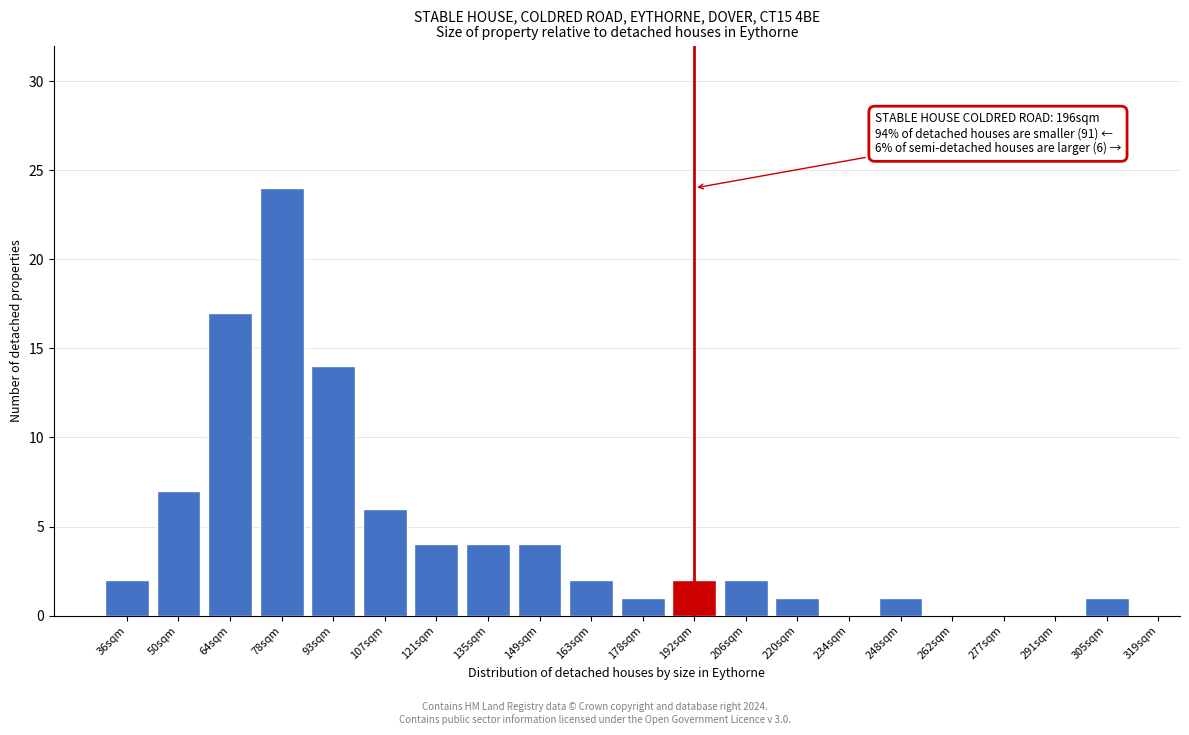

Reading left to right, what are all the values shown in this chart?

36sqm=2	50sqm=7	64sqm=17	78sqm=24	93sqm=14	107sqm=6	121sqm=4	135sqm=4	149sqm=4	163sqm=2	178sqm=1	192sqm=2	206sqm=2	220sqm=1	234sqm=0	248sqm=1	262sqm=0	277sqm=0	291sqm=0	305sqm=1